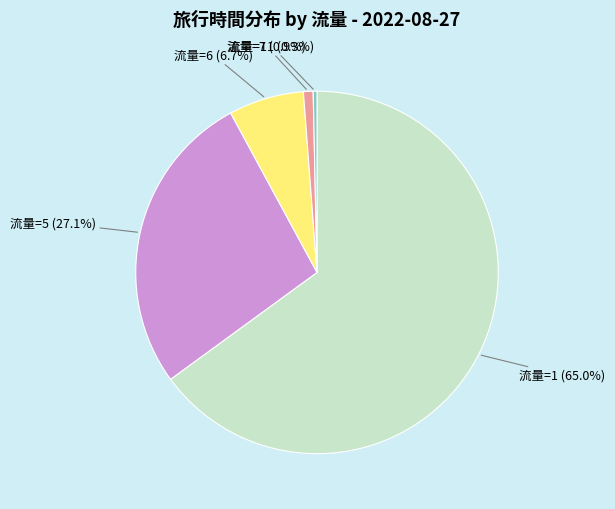

How many segments does this pie chart have?

5